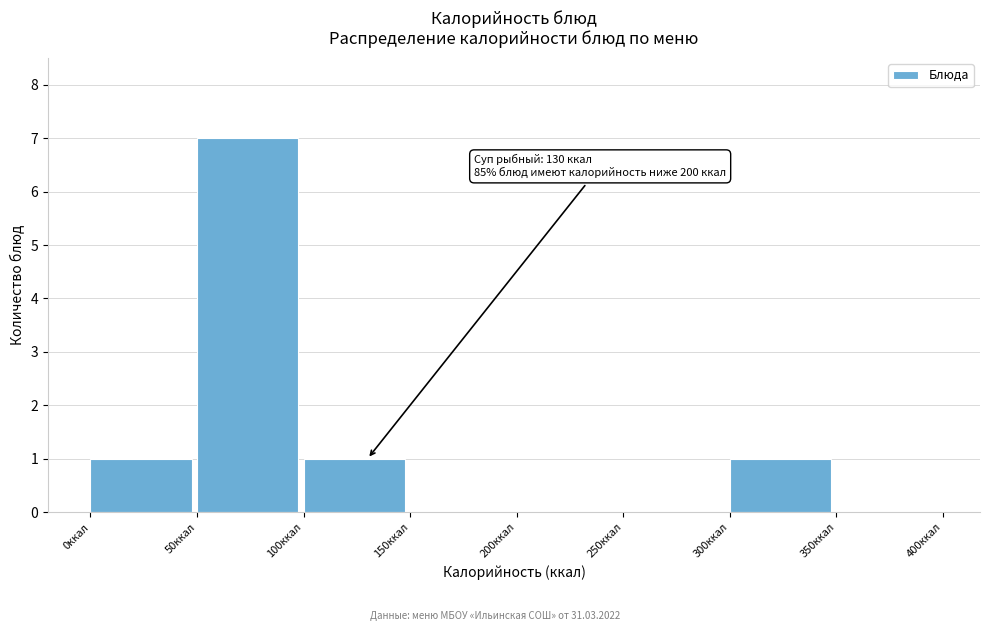

Over which range of the x-axis is the bar tallest?

50 to 100